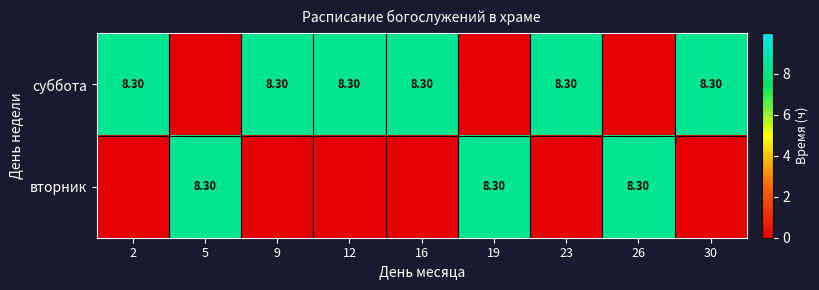

True or false: суббота has a value of 13.5 at 23.

False